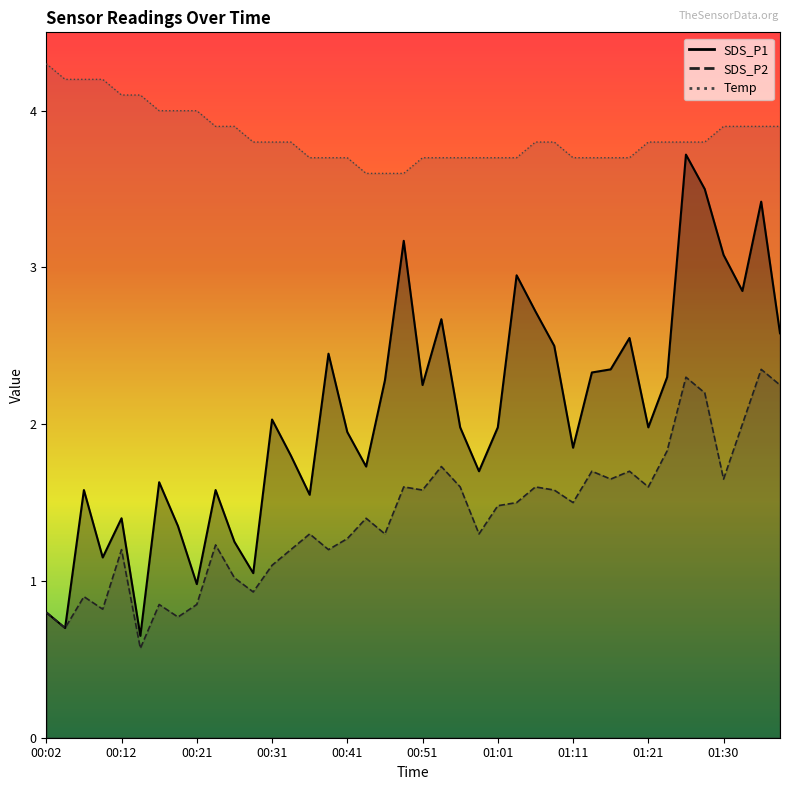

True or false: SDS_P2 and SDS_P1 cross at least once.

False